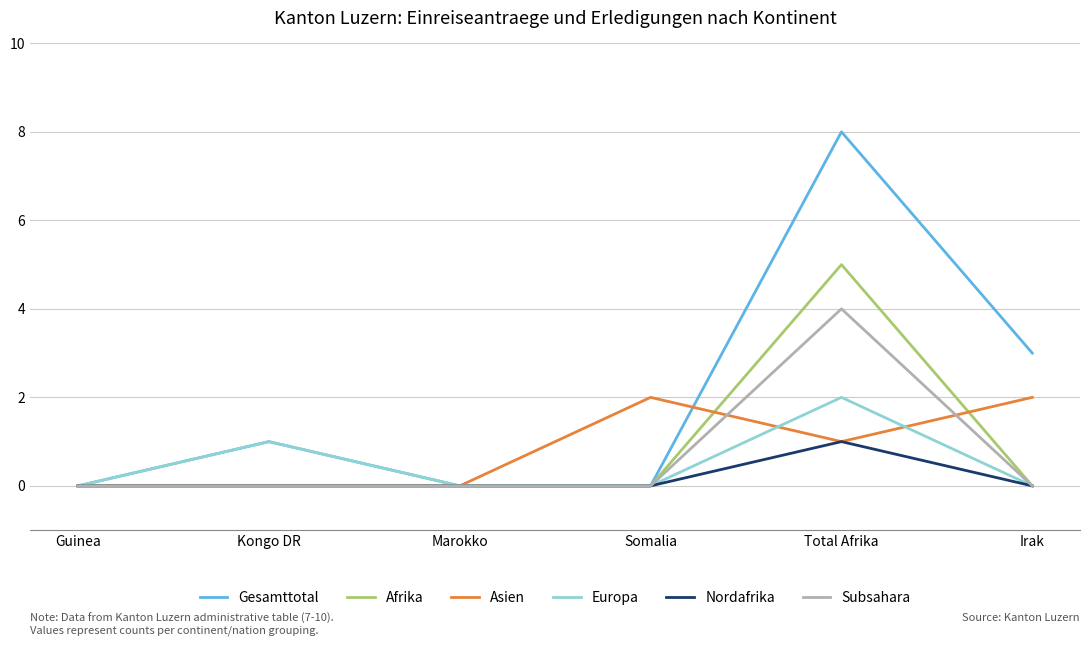

Reading left to right, extract all data points from this chart.

Gesamttotal: 0	1	0	0	8	3
Afrika: 0	0	0	0	5	0
Asien: 0	0	0	2	1	2
Europa: 0	1	0	0	2	0
Nordafrika: 0	0	0	0	1	0
Subsahara: 0	0	0	0	4	0